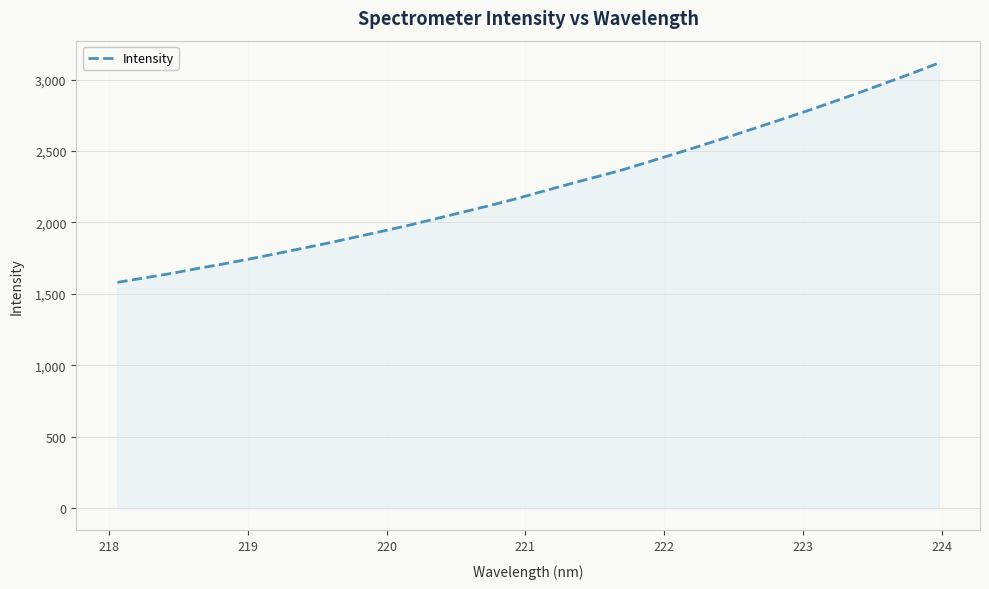

What is the difference between the second highest and minimum values?

1465.0